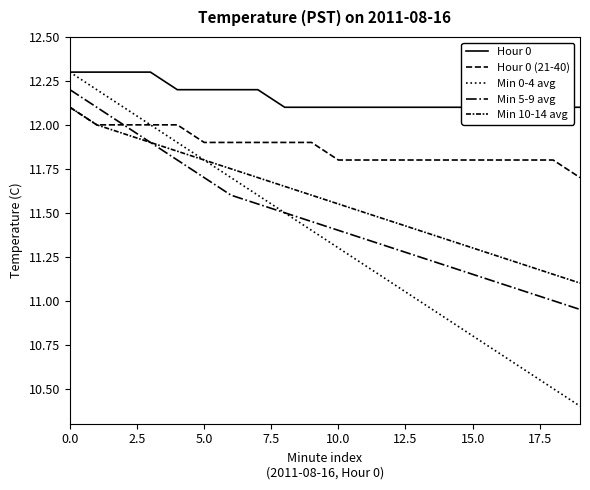

What is the difference between the maximum and minimum values in the Hour 0 series?

0.2